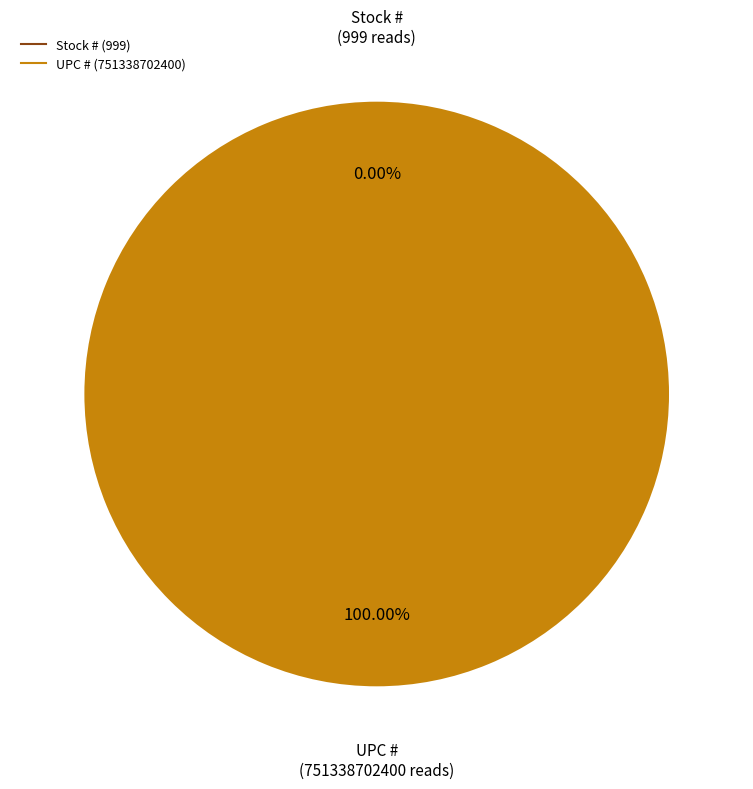

The Stock # slice represents 0% of the pie. True or false?

True